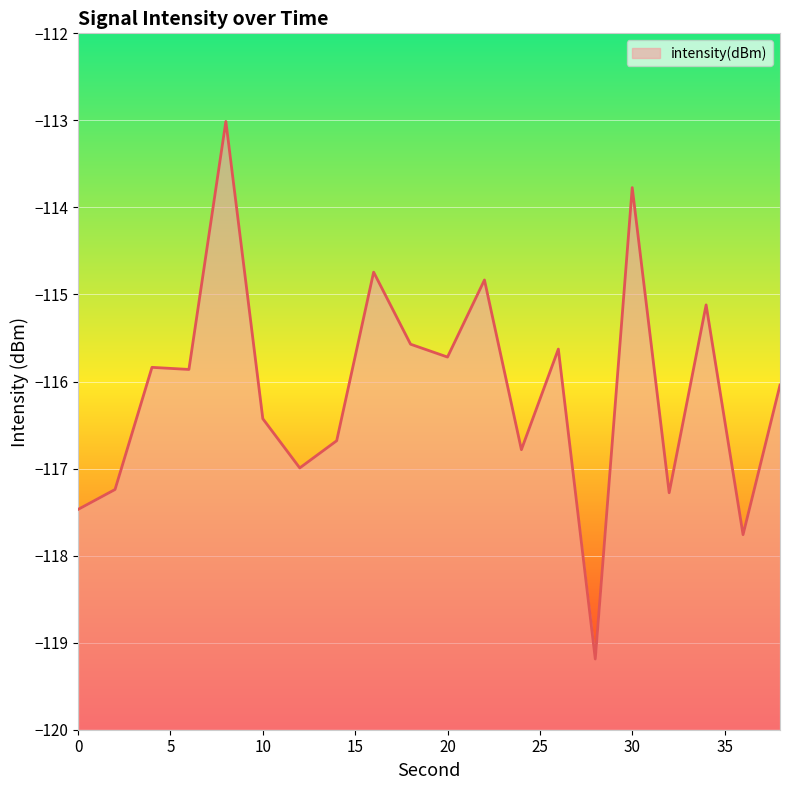

Does the chart display data point markers on the line(s)?

No